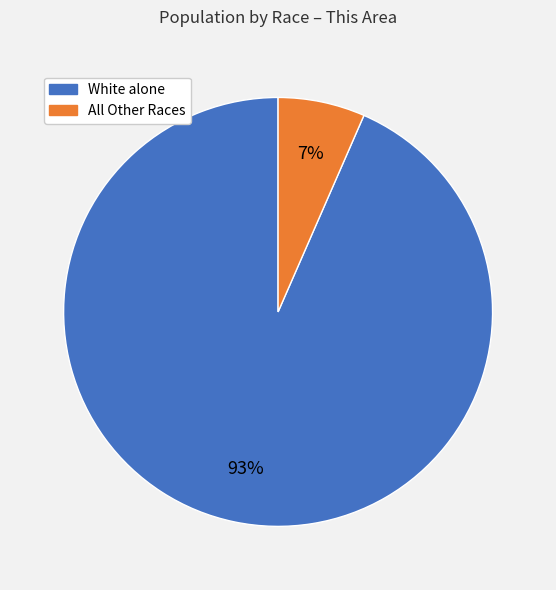

Count the number of slices in the pie.

2